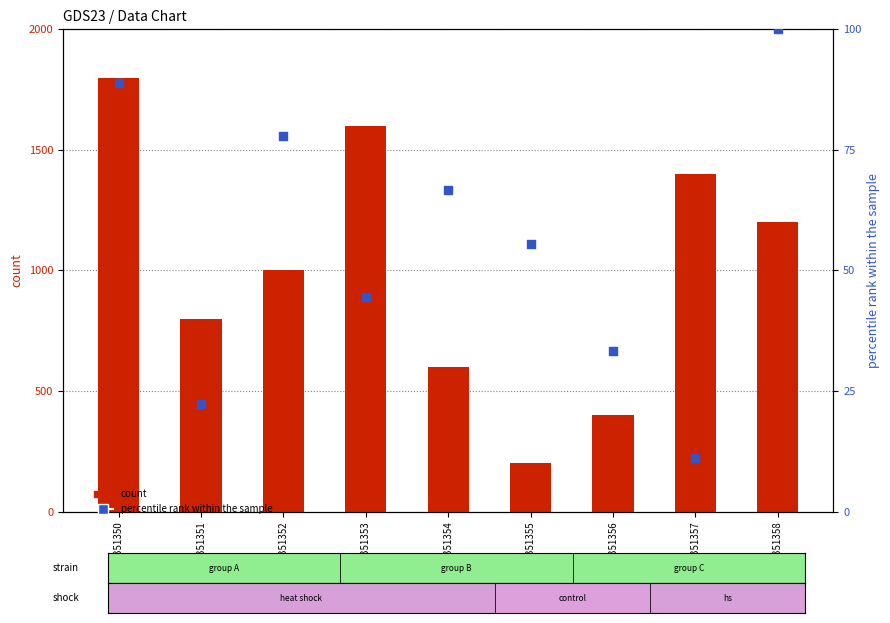

What is the total value across all series at GSM1351358?

1300.0